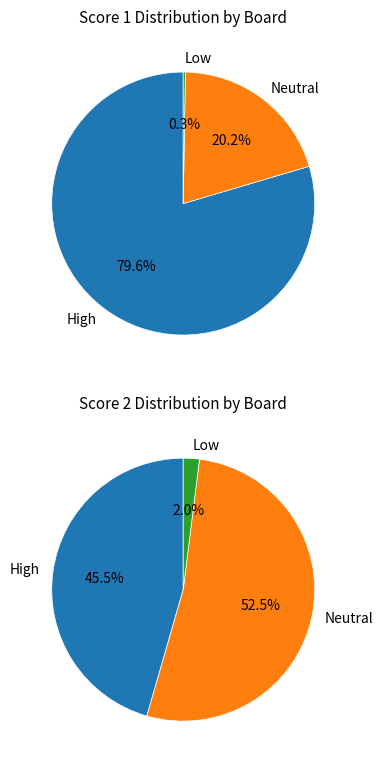

Which series has the largest range (max minus min)?

Score 1